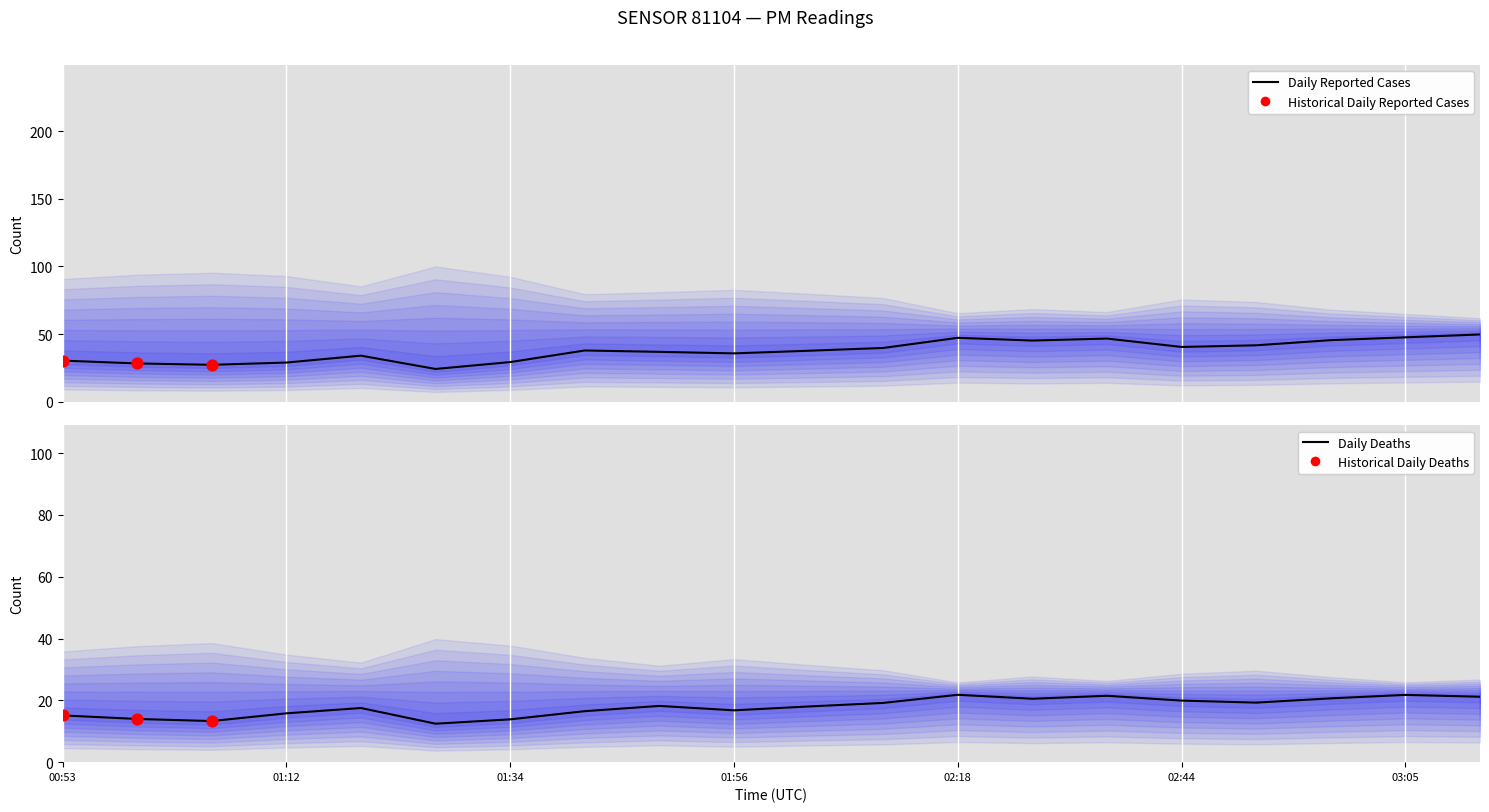

Which series contains the lowest Y value?

P2